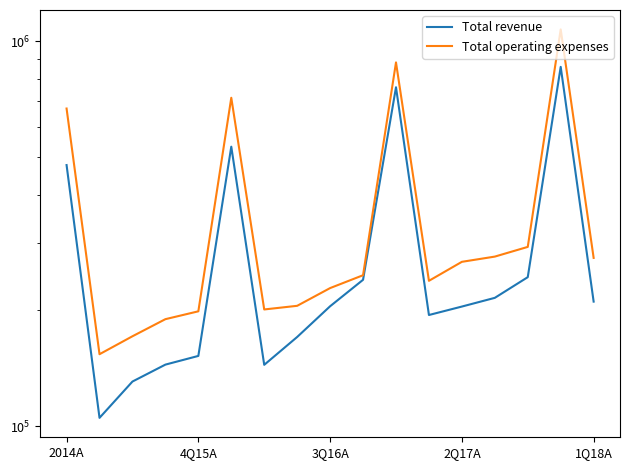

What is the value of the Total operating expenses point at the 13th from the left?

267393